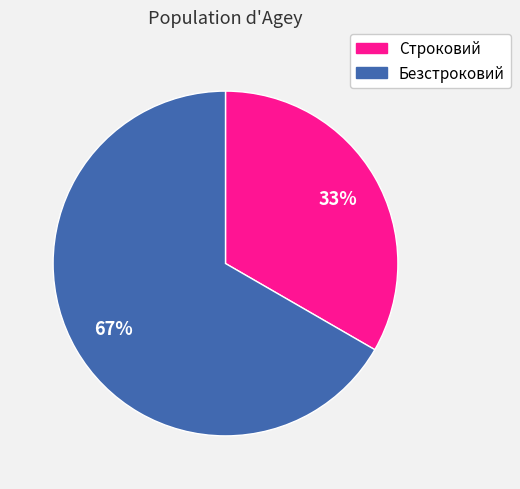

Rank the categories by value from lowest to highest.

Строковий, Безстроковий